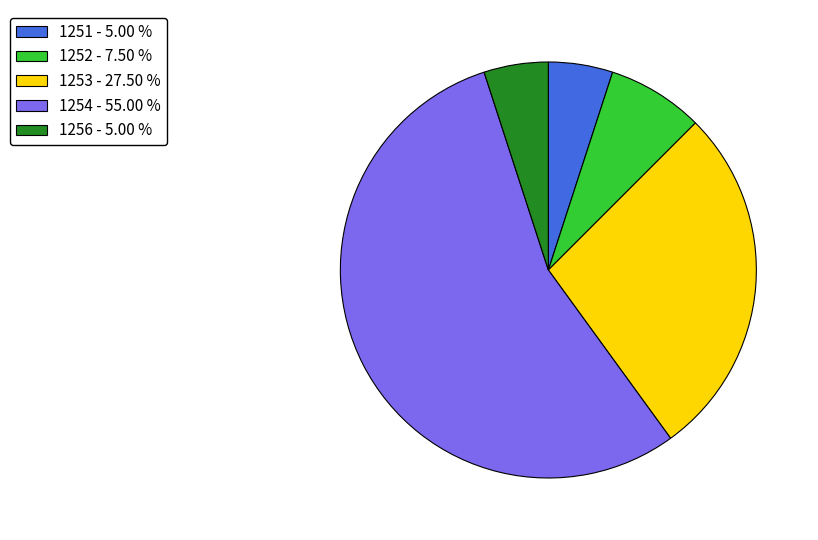

Is there any slice that represents more than half of the pie?

Yes